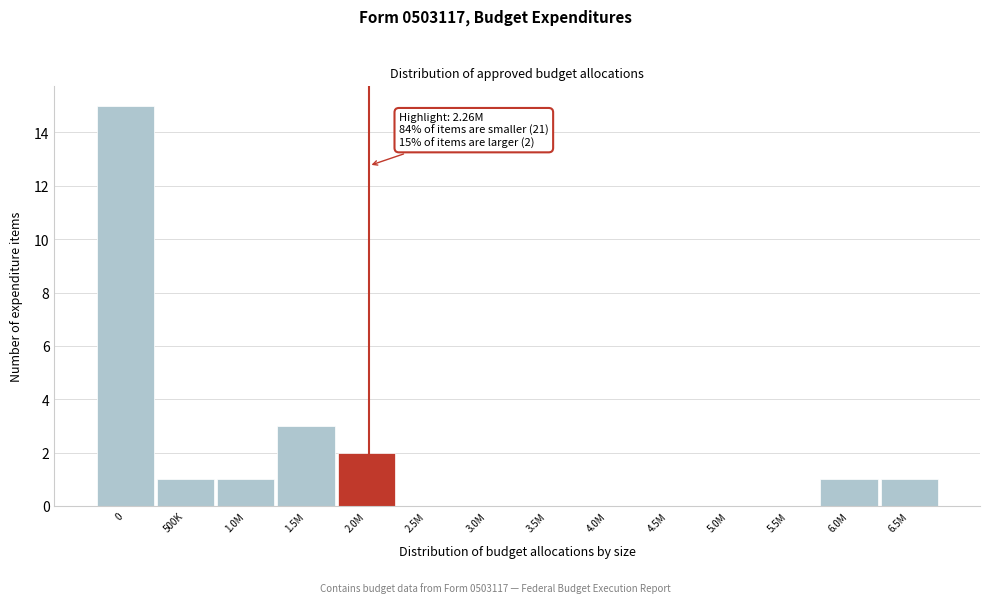

Reading right to left, list all the values displayed in this chart.

6.5M=1	6.0M=1	5.5M=0	5.0M=0	4.5M=0	4.0M=0	3.5M=0	3.0M=0	2.5M=0	2.0M=2	1.5M=3	1.0M=1	500K=1	0=15